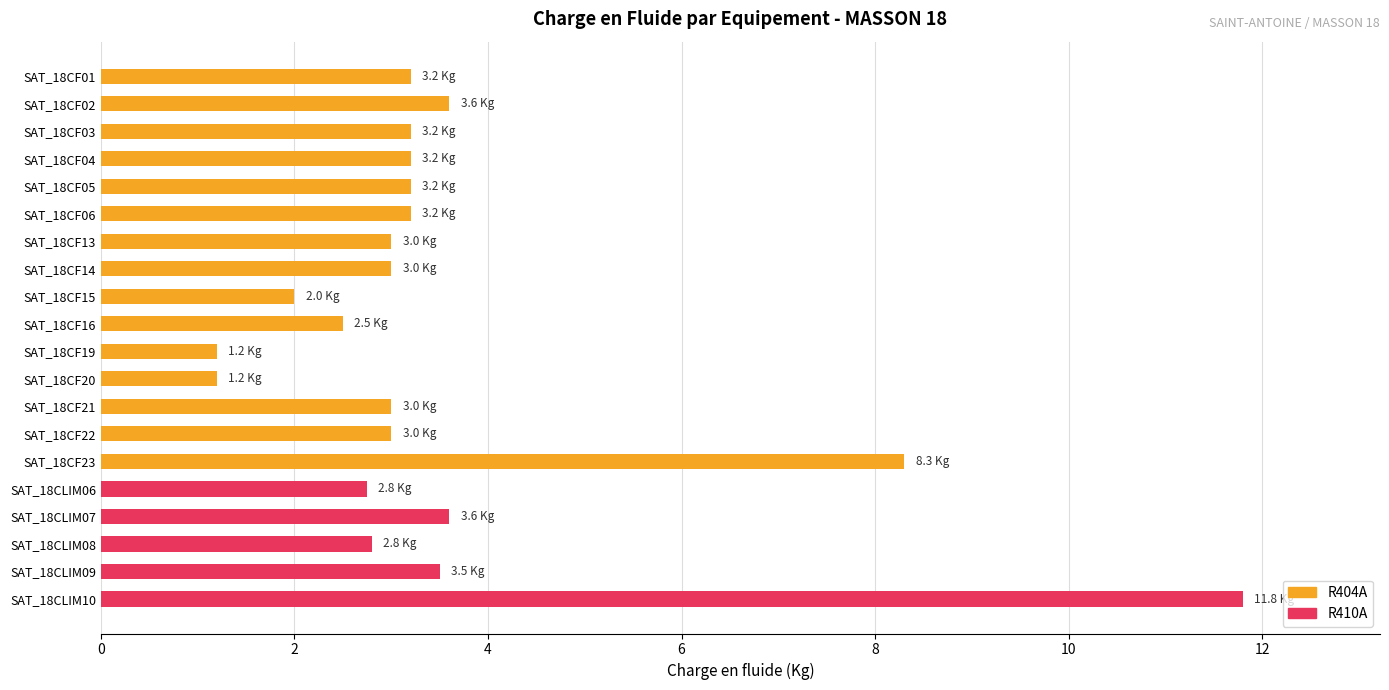

What is the difference between the maximum and minimum values?

10.6